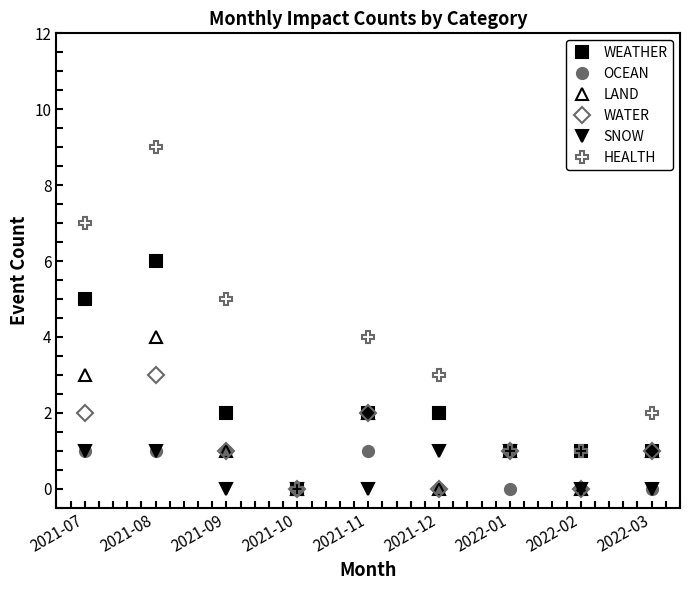

Count the LAND values in the range 0 to 2.

7